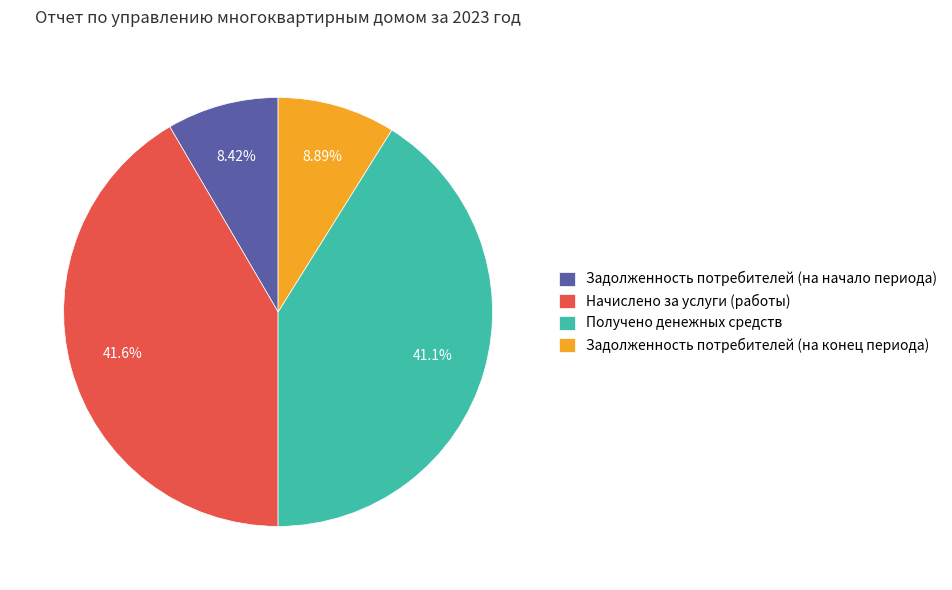

Does Получено денежных средств represent more than half of the total?

No